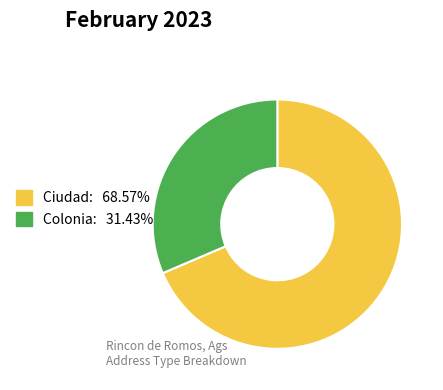

How many segments does this pie chart have?

2